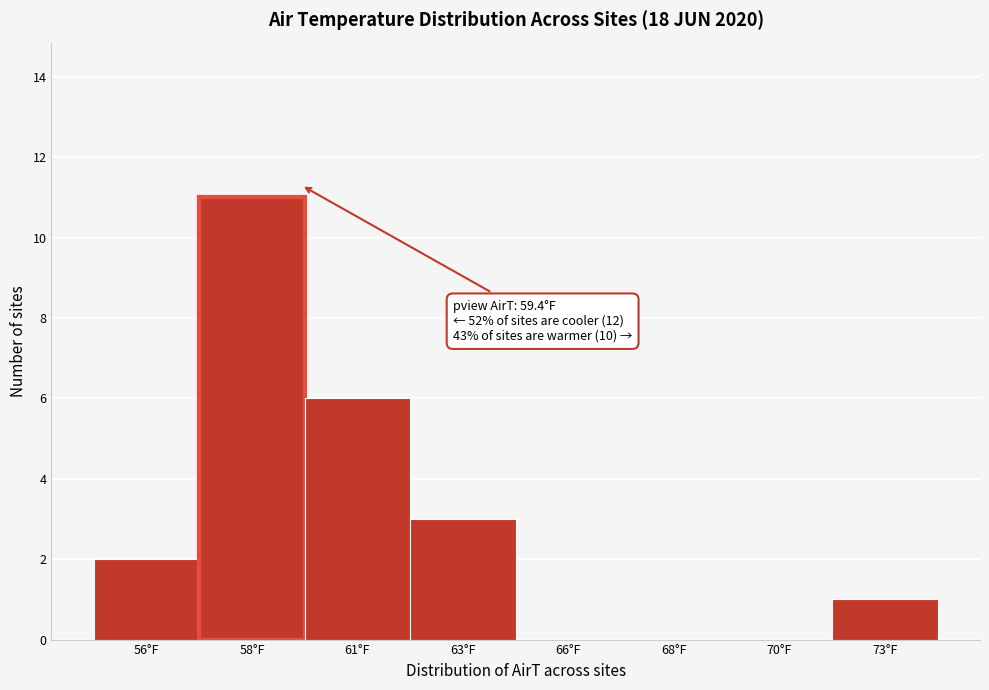

Reading left to right, extract all data points from this chart.

56°F=2	58°F=11	61°F=6	63°F=3	66°F=0	68°F=0	70°F=0	73°F=1